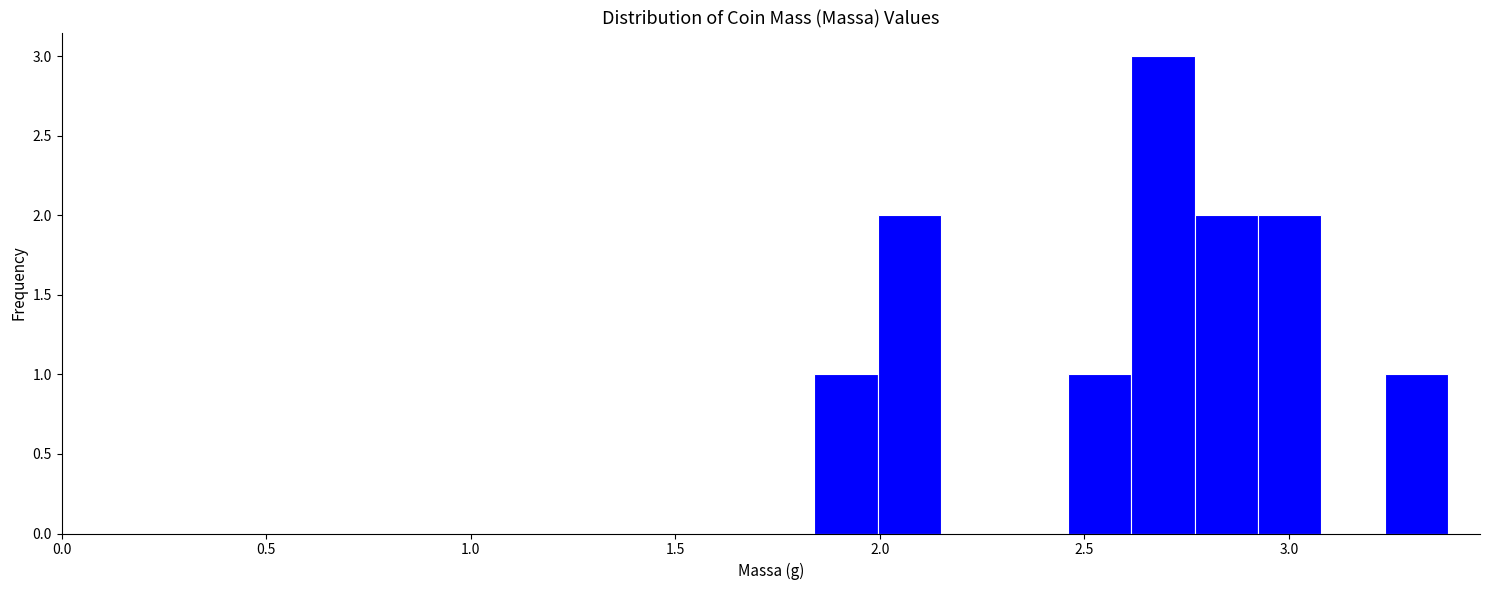

Around what value on the x-axis is the tallest bar? Give the approximate position of its centre, as read against the axis.

2.70